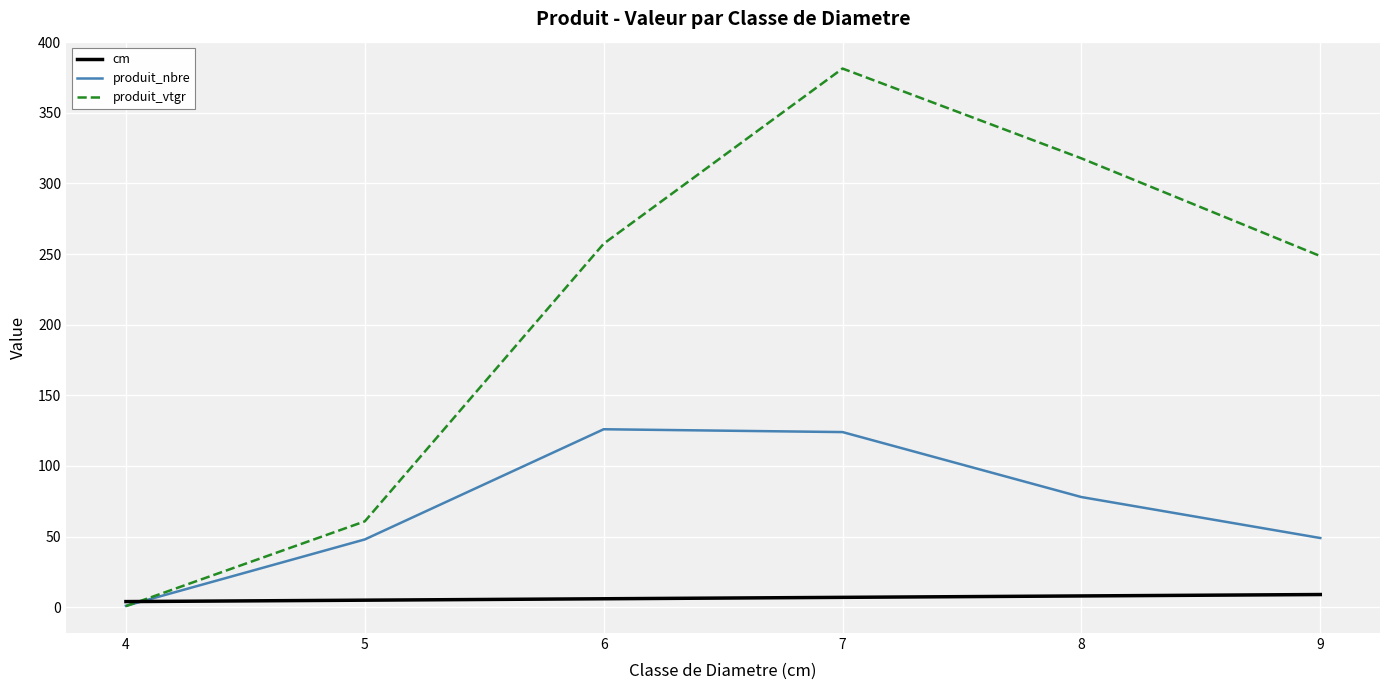

Rank the series by their average value, from highest to lowest.

produit_vtgr, produit_nbre, cm